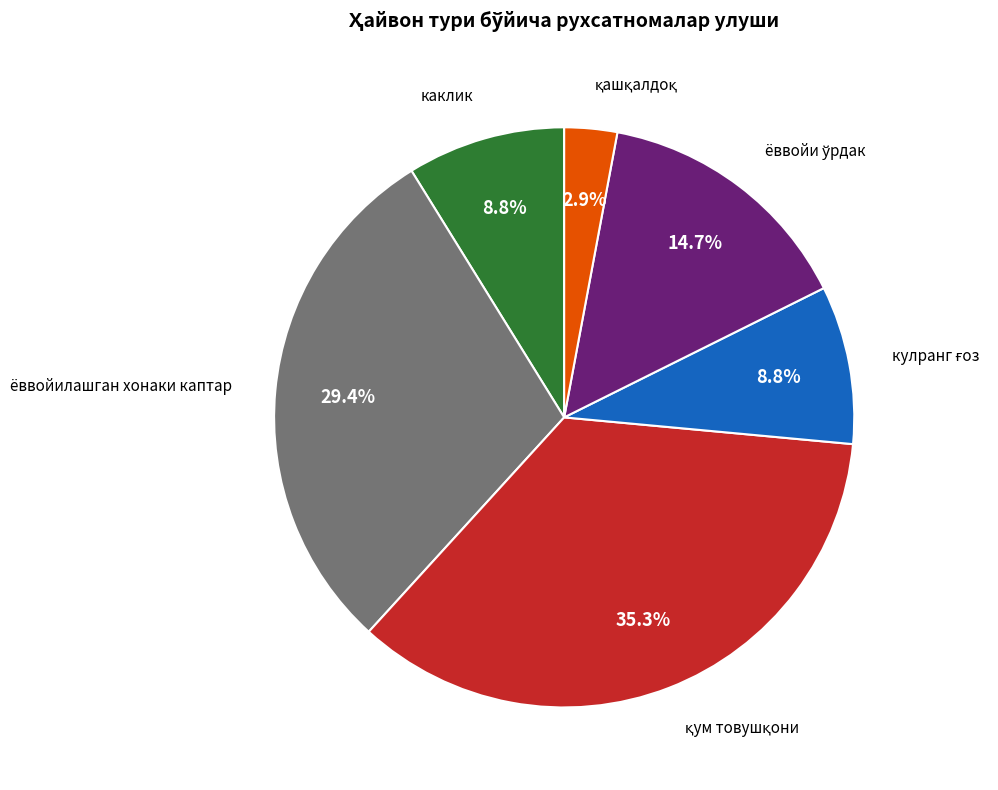

To the nearest percent, what is the difference between the largest and smallest slice percentages?

32%